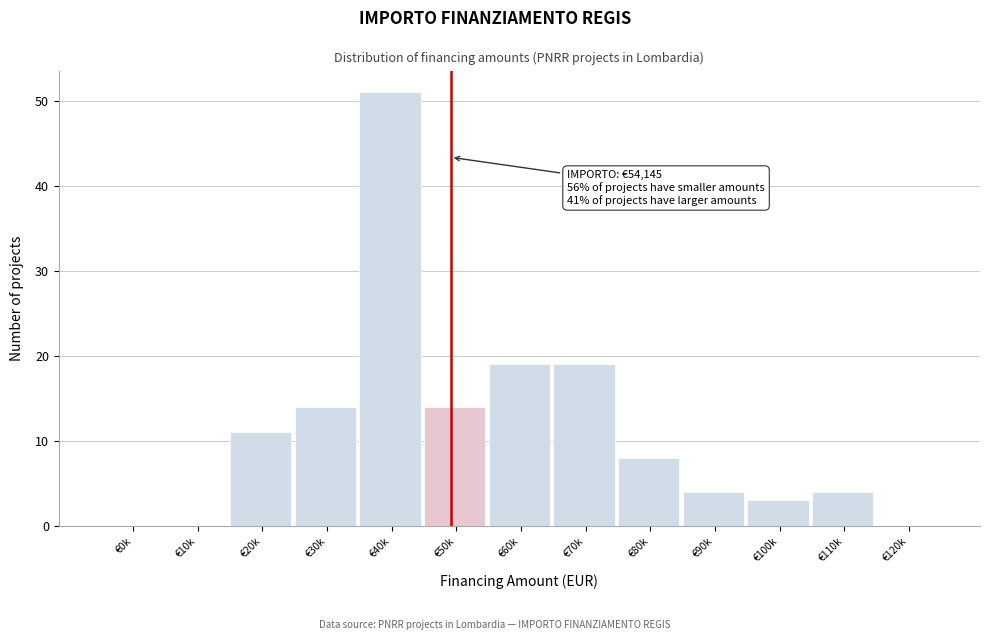

Reading left to right, transcribe all the data shown in this chart.

€0k=0	€10k=0	€20k=11	€30k=14	€40k=51	€50k=14	€60k=19	€70k=19	€80k=8	€90k=4	€100k=3	€110k=4	€120k=0